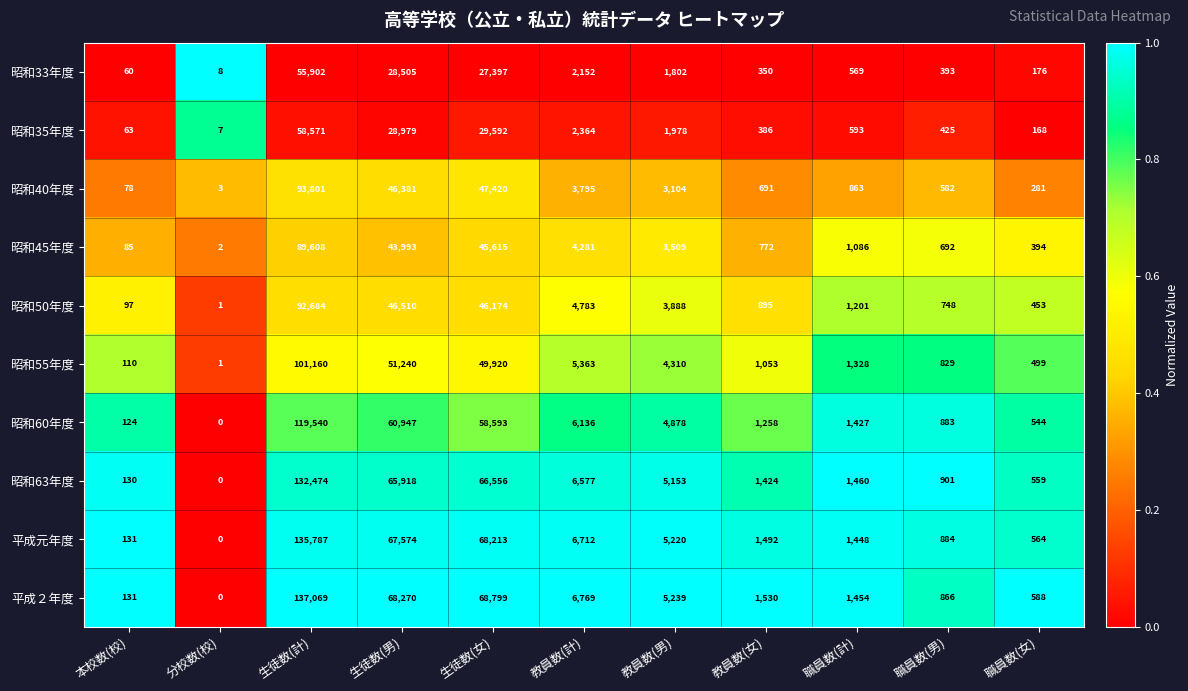

Which category has the lowest value across all series?

分校数(校)